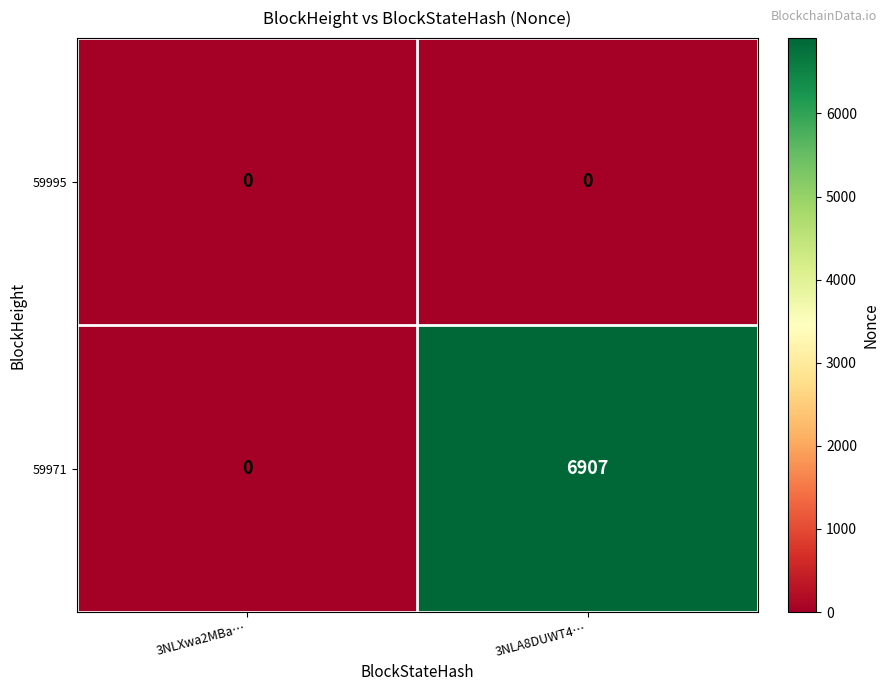

At how many categories does at least one series exceed 2111?

1